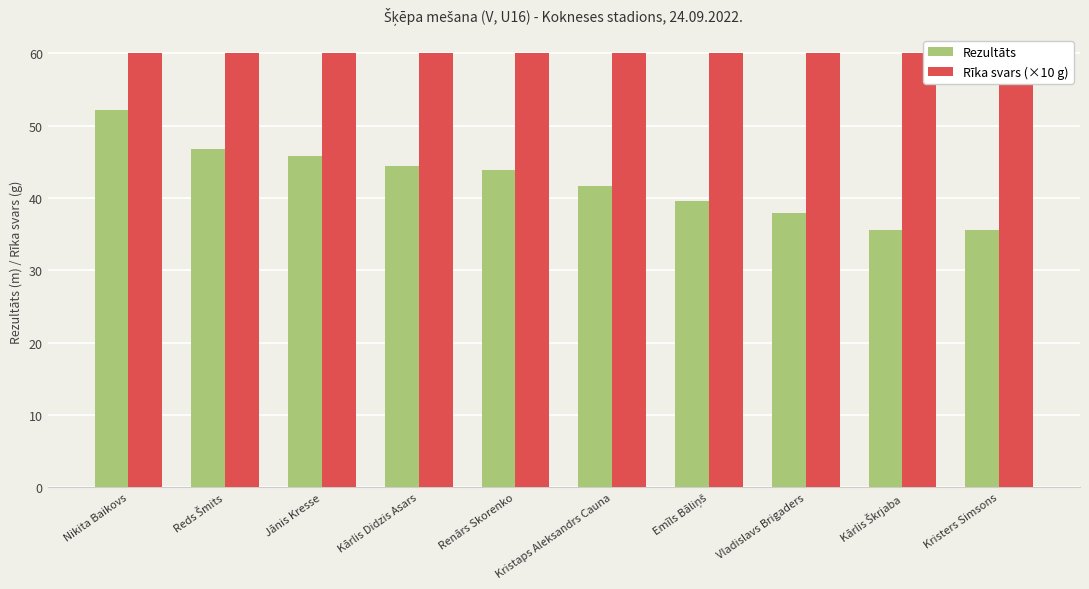

Rank the series by their maximum value, from lowest to highest.

Rezultāts, Rīka svars (×10 g)